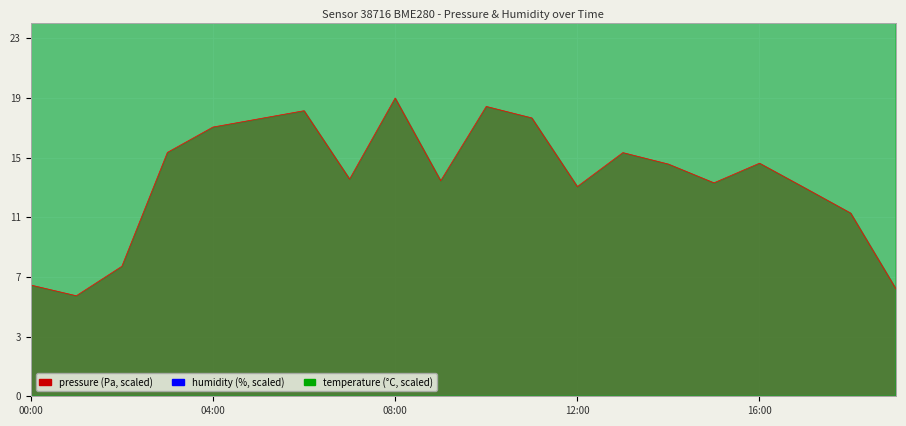

Is the value of humidity at 6 greater than the value of temperature at 16:00?

No